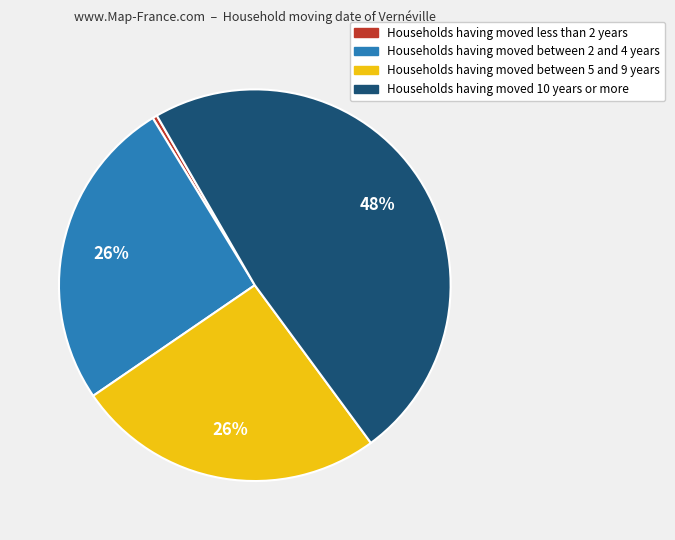

To the nearest percent, what is the average slice percentage?

25%